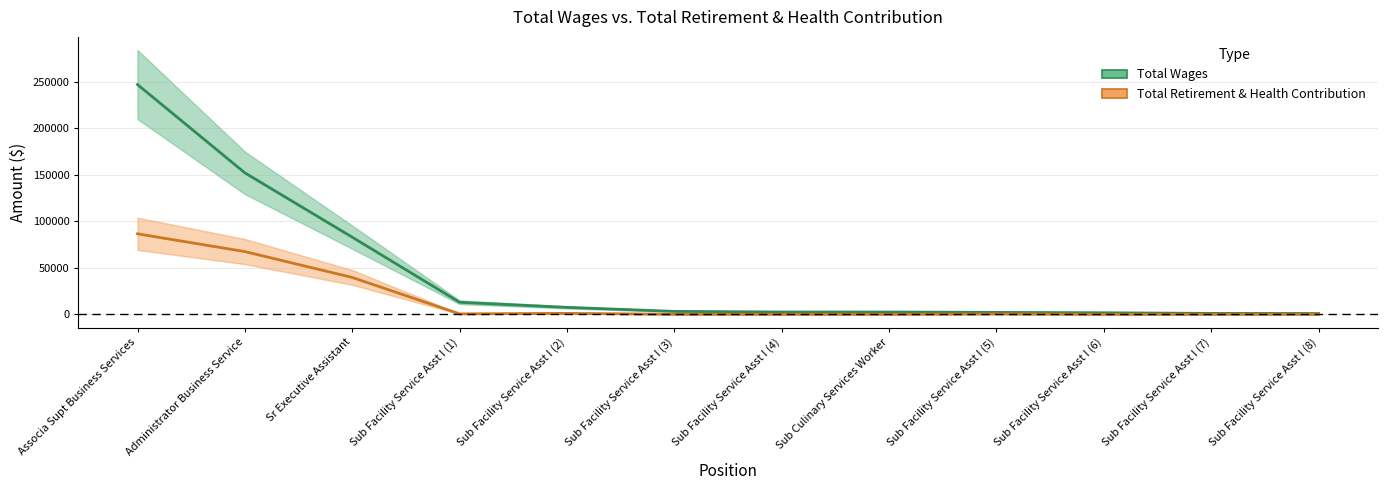

True or false: Total Retirement & Health Contribution has a value of 146198 at Associa Supt Business Services.

False